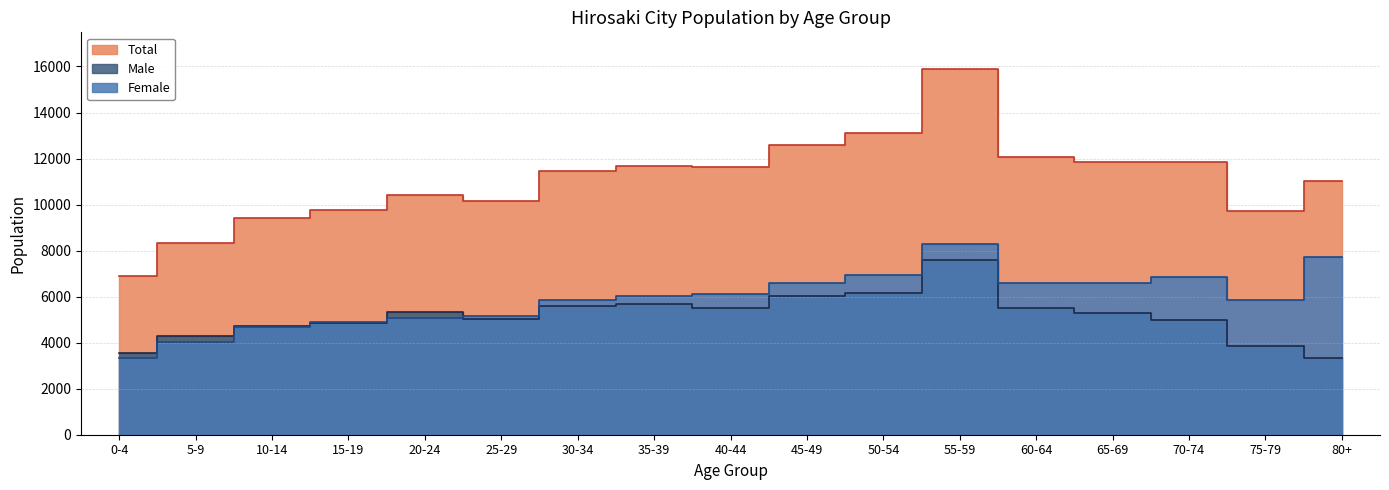

The value of Total at 65-69 is 11854. True or false?

True